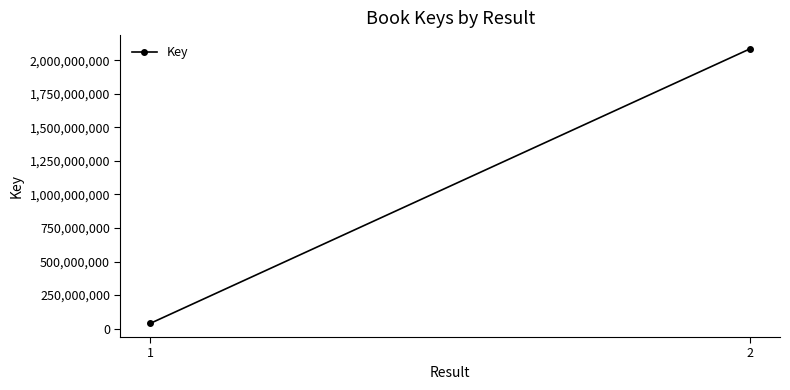

The chart shows a value of 20525423 at 1. True or false?

False